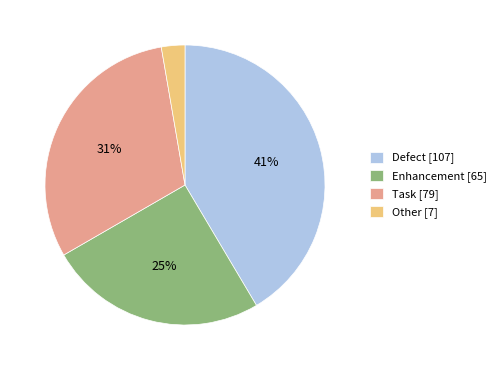

What is the ratio of the value at Enhancement [65] to the value at Defect [107]?

0.6